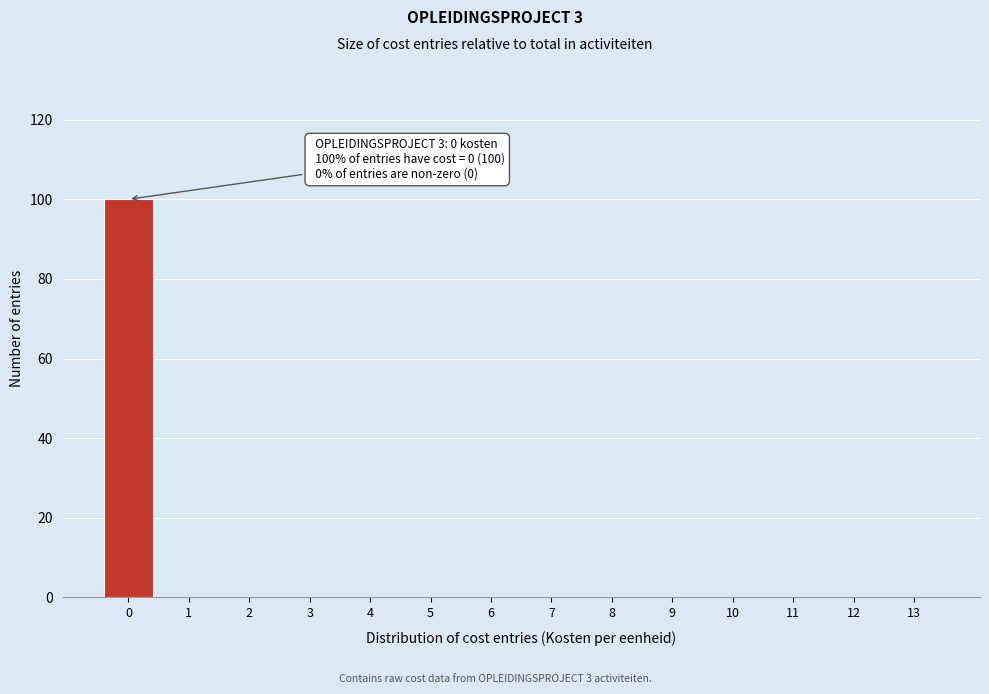

Reading right to left, transcribe all the data shown in this chart.

13=0	12=0	11=0	10=0	9=0	8=0	7=0	6=0	5=0	4=0	3=0	2=0	1=0	0=100